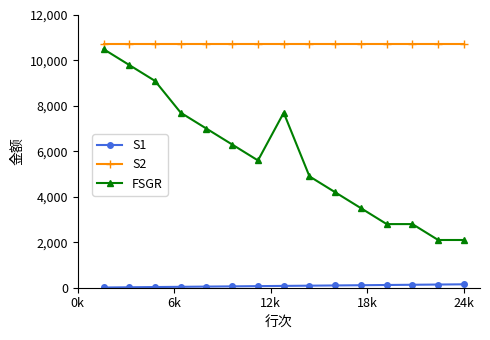

What is the highest value of the FSGR series?

10500